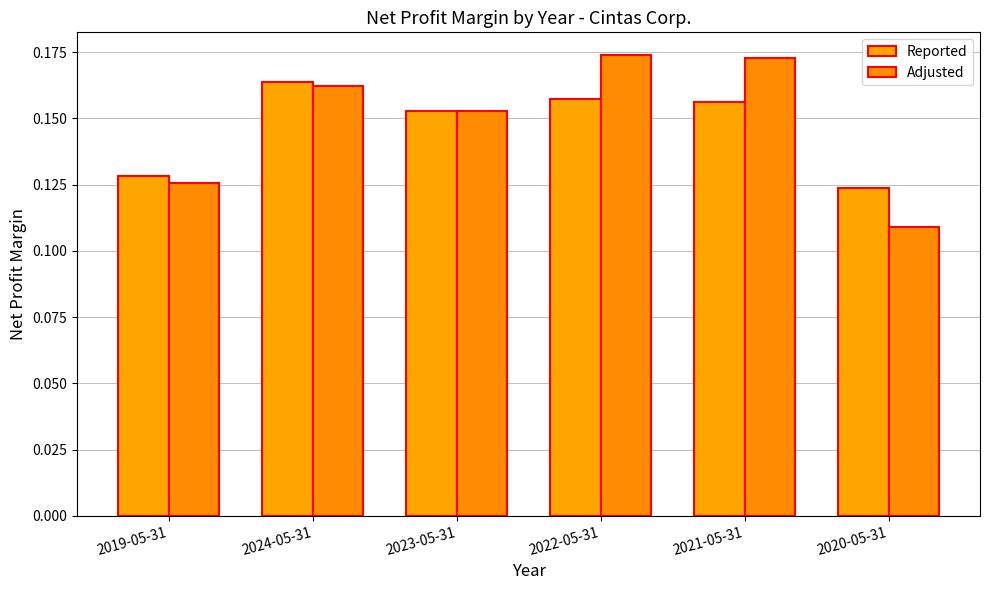

Reading left to right, list all the values displayed in this chart.

Reported: 2019-05-31=0.1	2024-05-31=0.2	2023-05-31=0.2	2022-05-31=0.2	2021-05-31=0.2	2020-05-31=0.1
Adjusted: 2019-05-31=0.1	2024-05-31=0.2	2023-05-31=0.2	2022-05-31=0.2	2021-05-31=0.2	2020-05-31=0.1